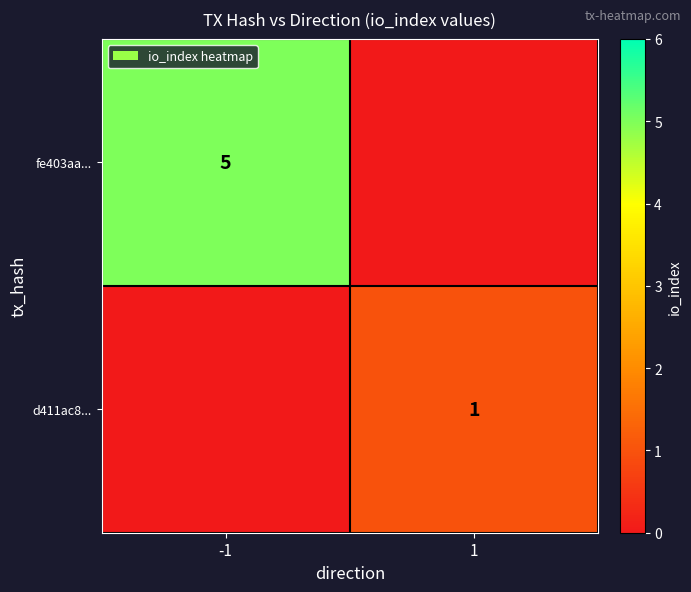

Is the value of fe403aa... at -1 greater than the value of d411ac8... at 1?

Yes